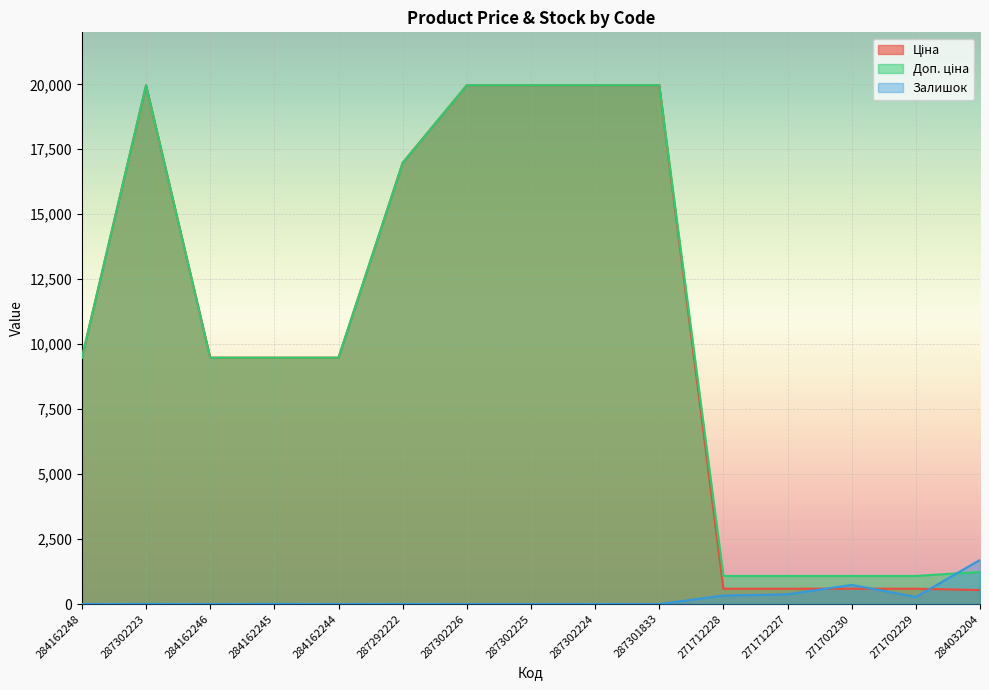

True or false: Доп. ціна and Ціна intersect in this chart.

False